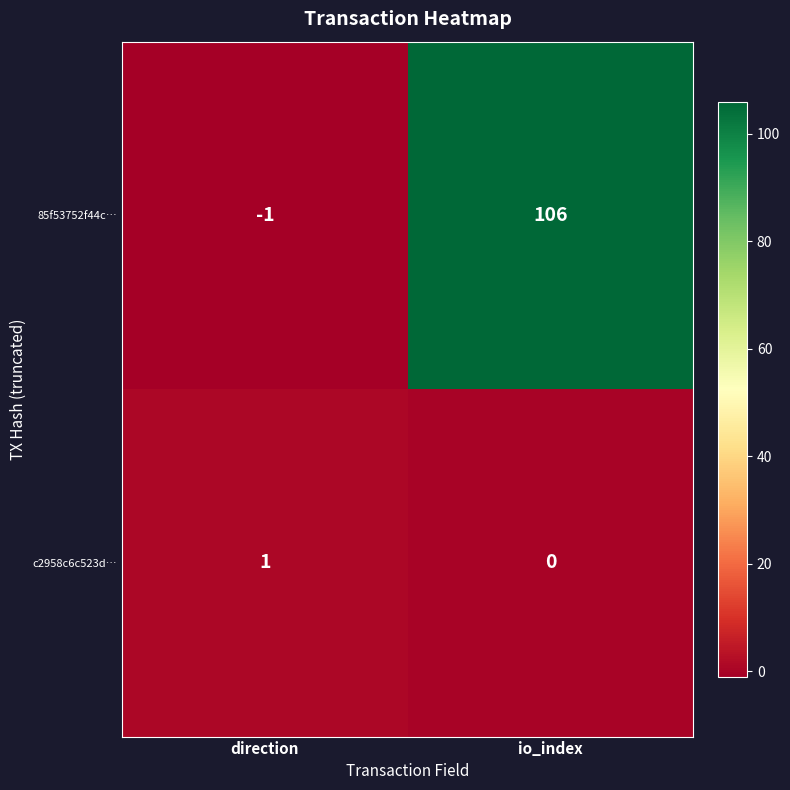

Which category has the lowest value in the c2958c6c523d… series?

io_index